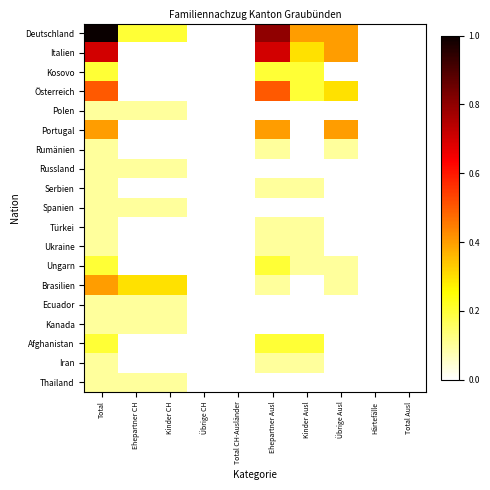

What is the difference between the highest and lowest values at Kinder Ausl?

0.4